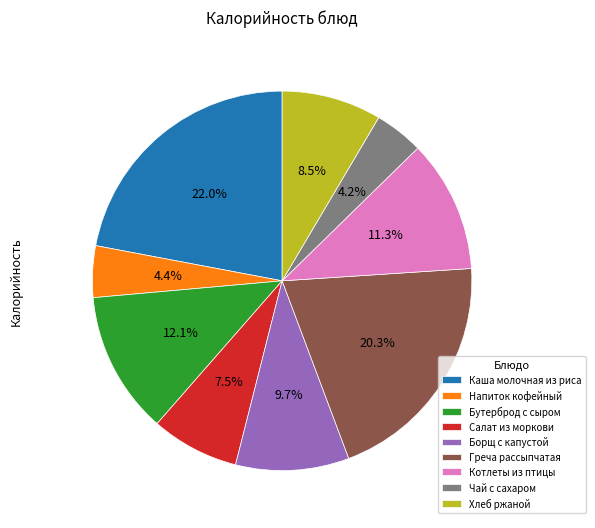

Which category has the biggest portion of the pie?

Каша молочная из риса